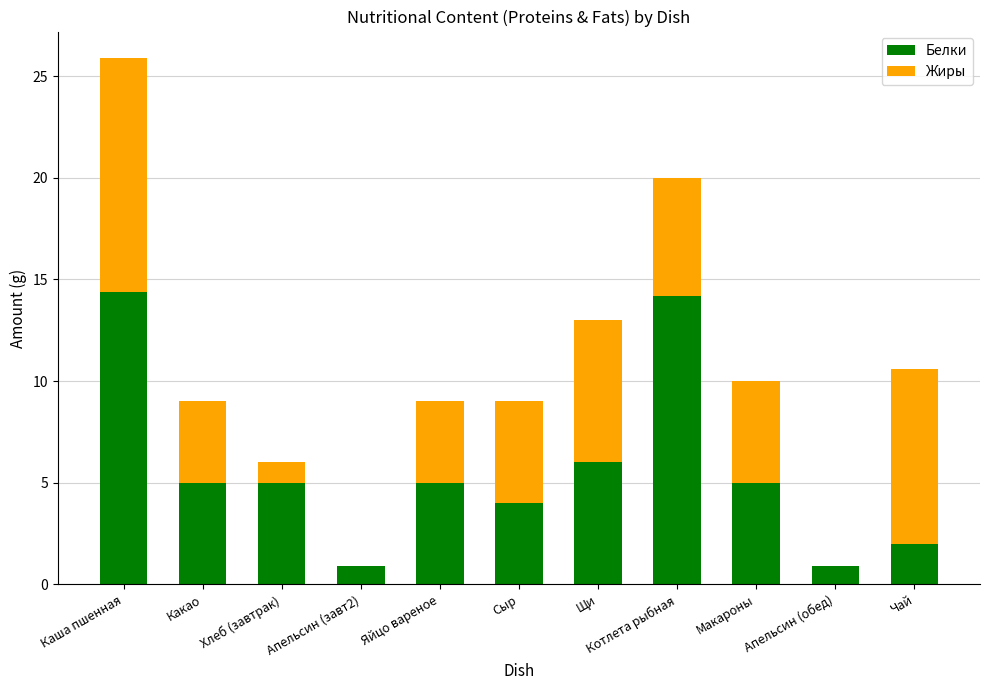

At which category is the sum across all series the highest?

Каша пшенная